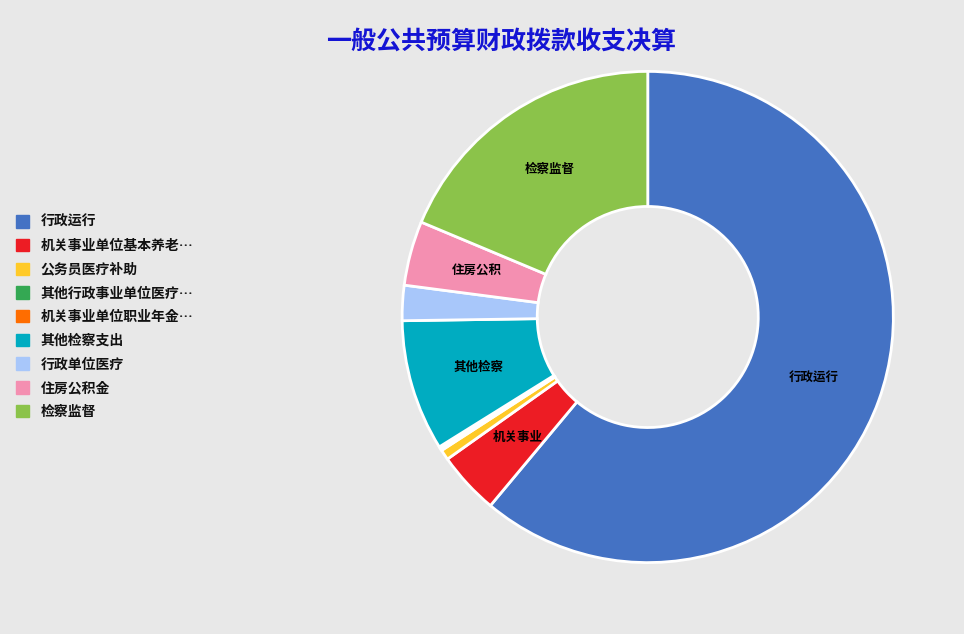

Is there any slice that represents more than half of the pie?

Yes